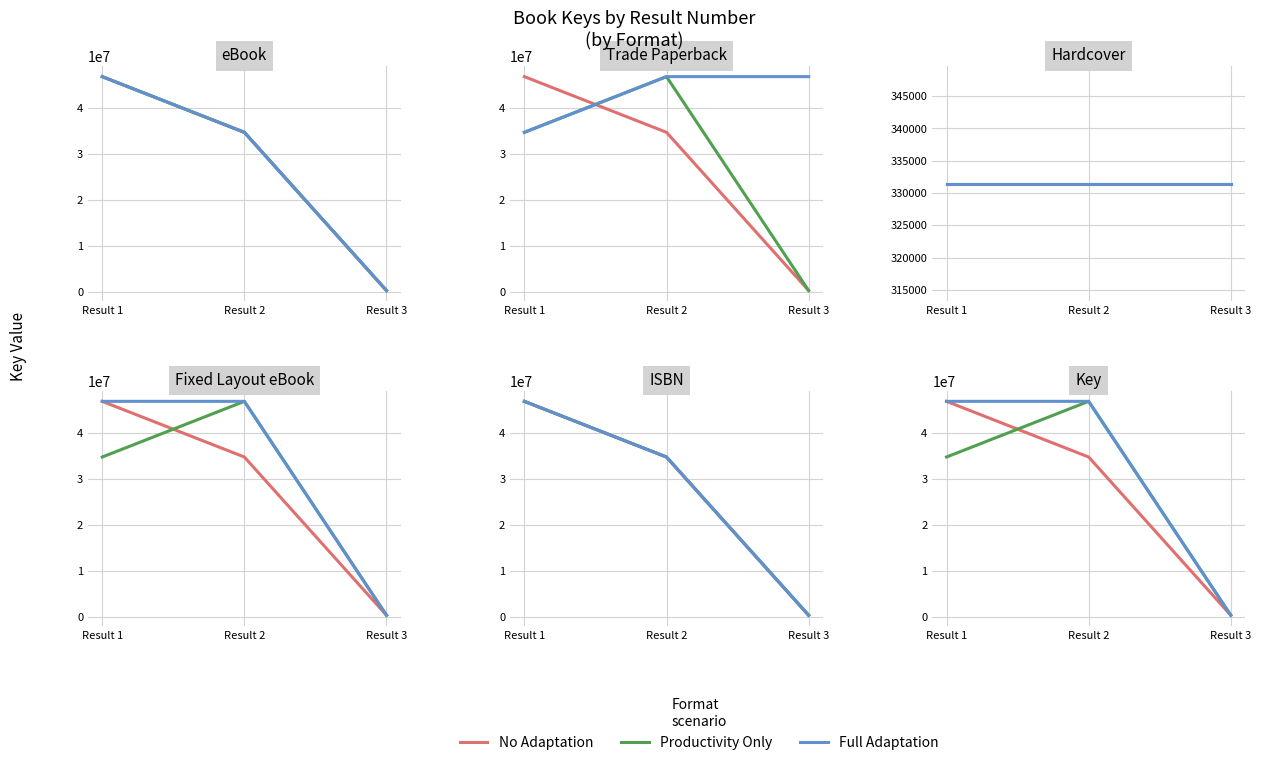

Is it true that Productivity Only equals 19160626 at Result 1?

False